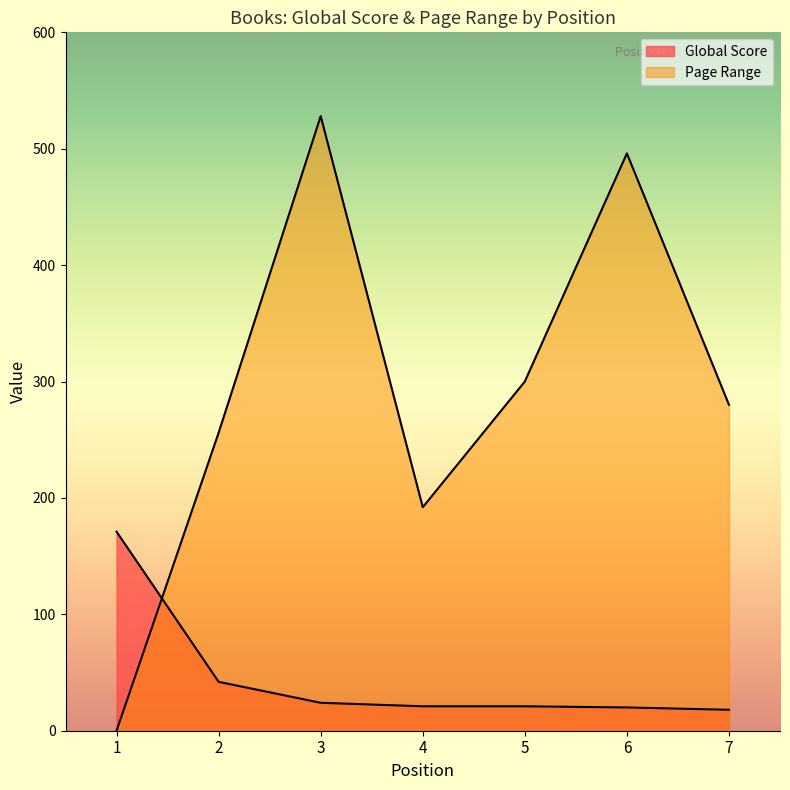

List the labels in order of Page Range value, largest first.

3, 6, 5, 7, 2, 4, 1